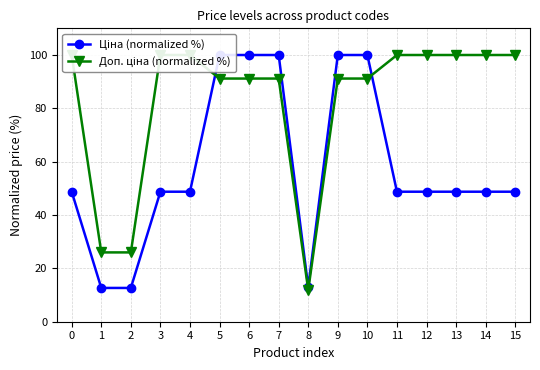

How many lines are shown in the chart?

2